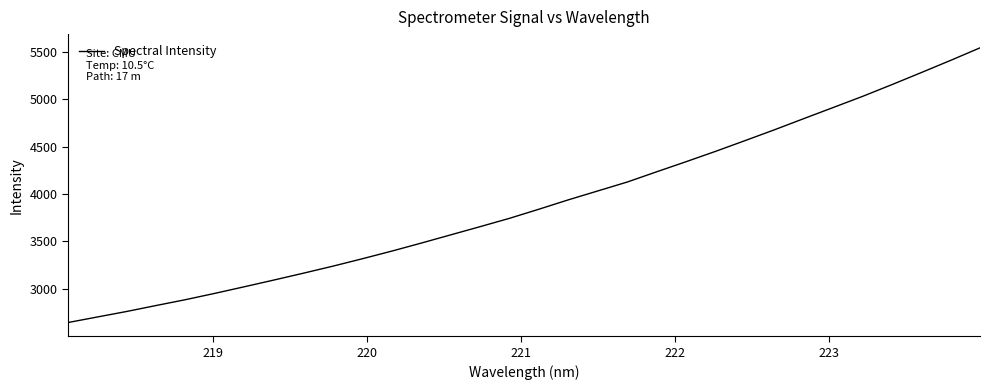

What is the smallest value displayed?

2646.1